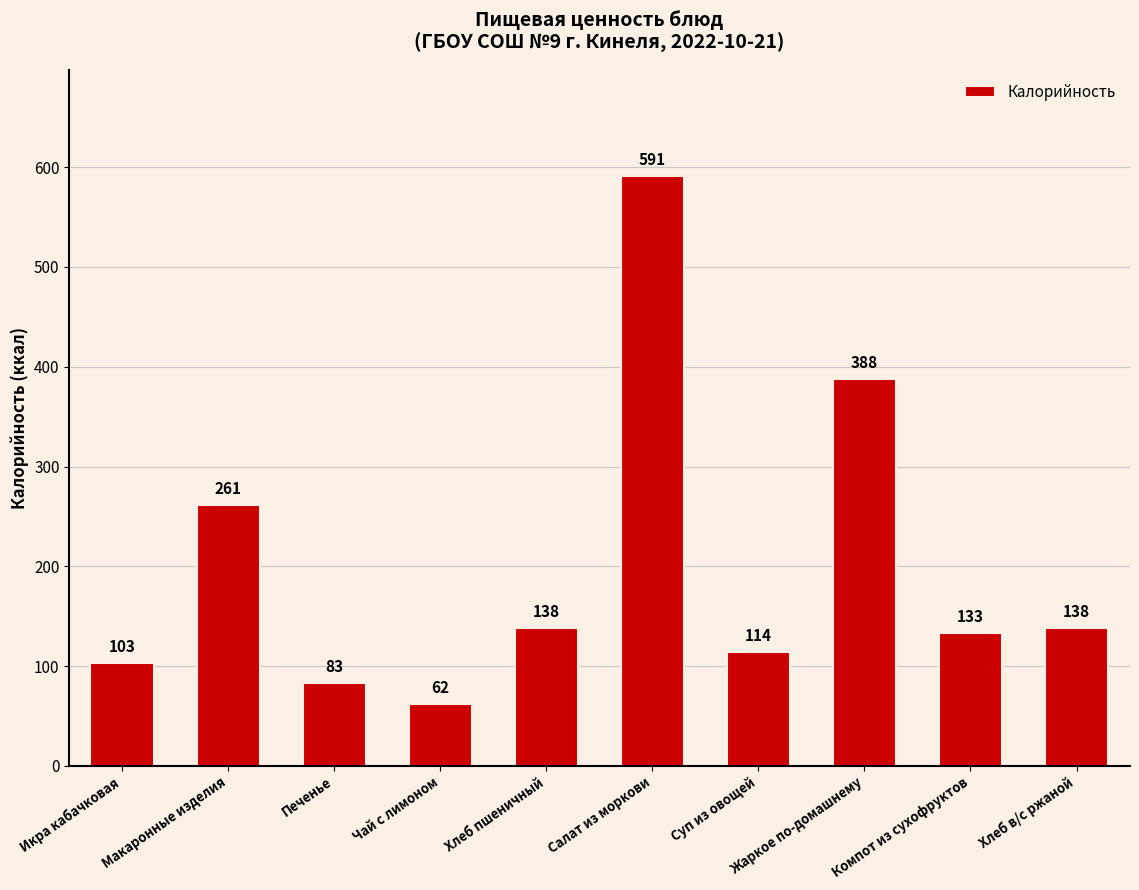

What is the difference between the values at Салат из моркови and Макаронные изделия?

330.0